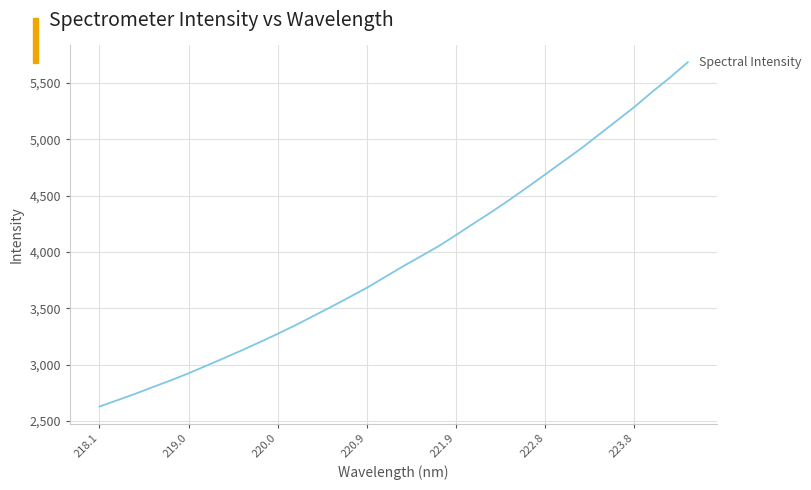

Reading left to right, extract all data points from this chart.

2626.7	2683.3	2740.2	2800.7	2859.8	2923.1	2990.4	3058.9	3128.4	3200.1	3273.8	3350.7	3432.3	3513.9	3597.7	3683.3	3777.2	3870.9	3960.6	4050.3	4151.4	4255.6	4357.2	4464.5	4575.7	4689.8	4804.0	4918.2	5041.2	5164.5	5288.0	5421.7	5549.5	5685.3